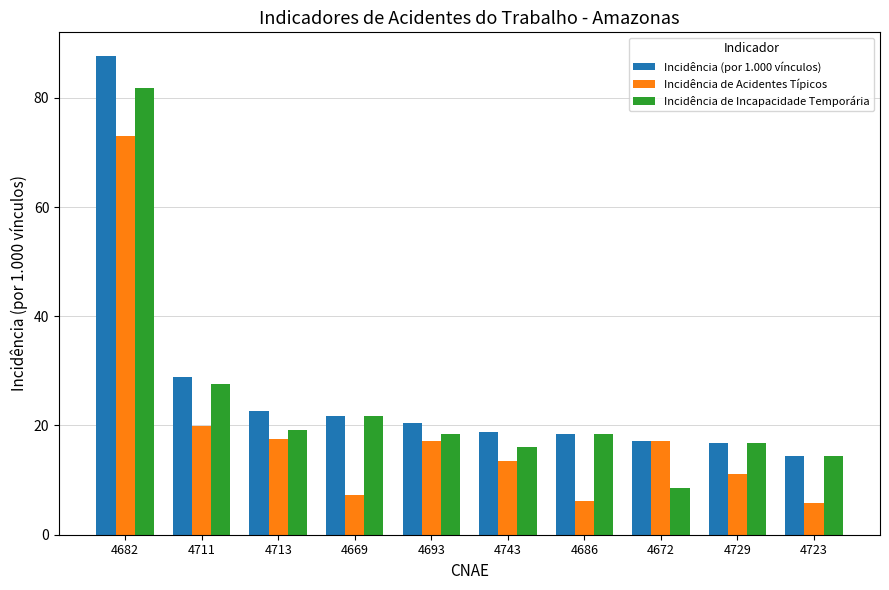

Rank the series by their maximum value, from lowest to highest.

Incidência de Acidentes Típicos, Incidência de Incapacidade Temporária, Incidência (por 1.000 vínculos)